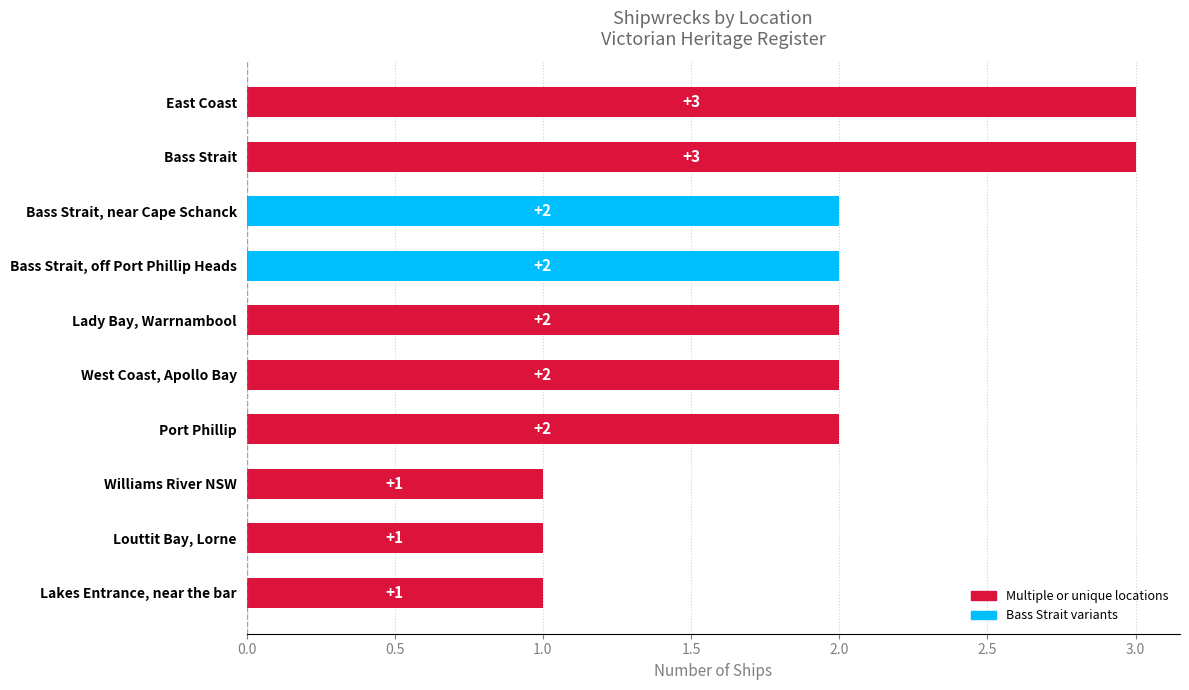

What is the greatest value displayed?

3